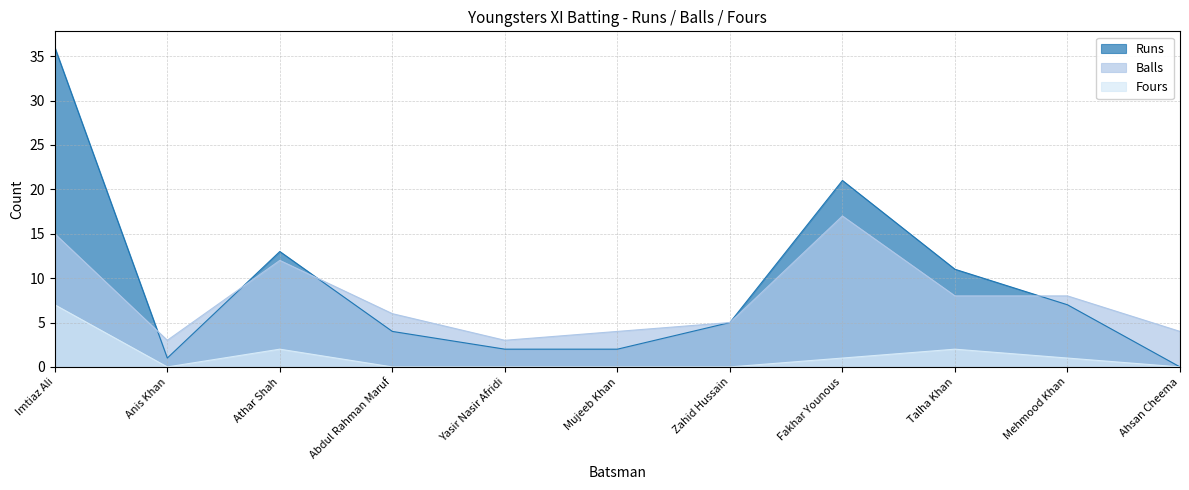

The Runs series shows 36 at Fakhar Younous. True or false?

False